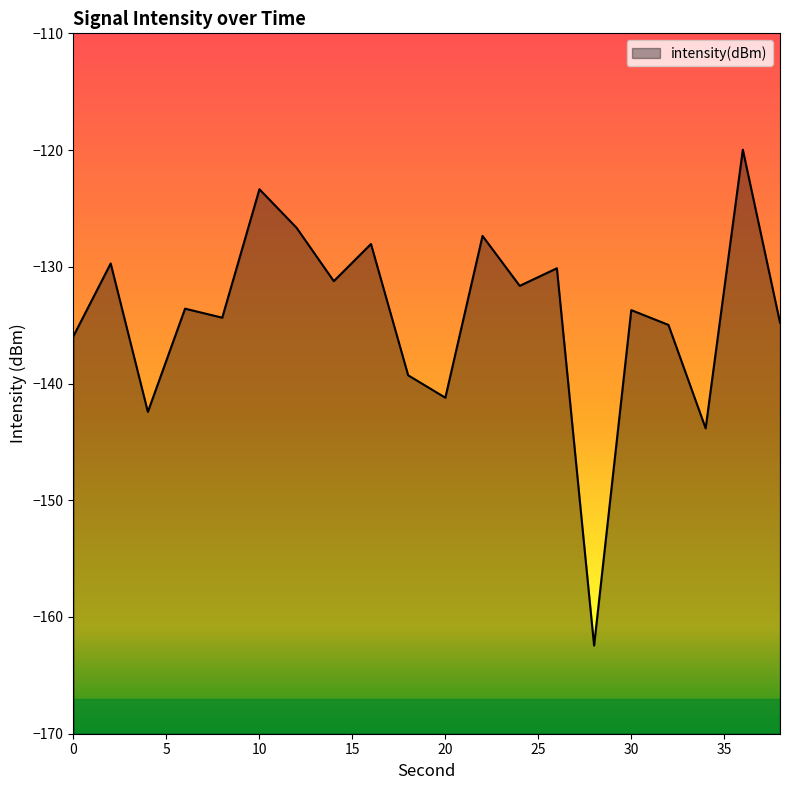

How many interior local valleys (lower than both neighbors) does the data have?

7